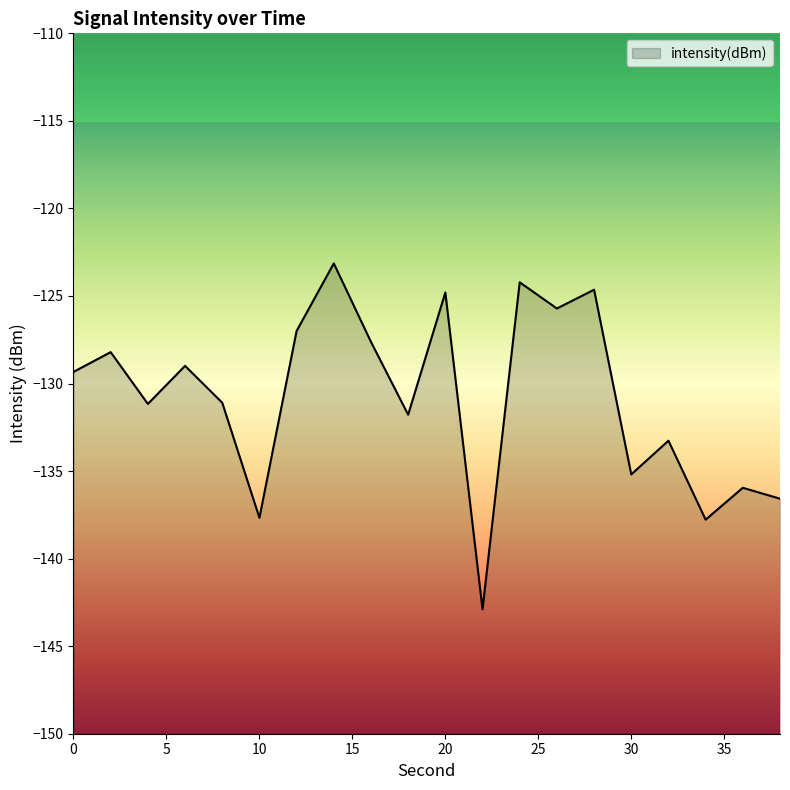

How many points are lower than both their immediate neighbors (excluding endpoints)?

7